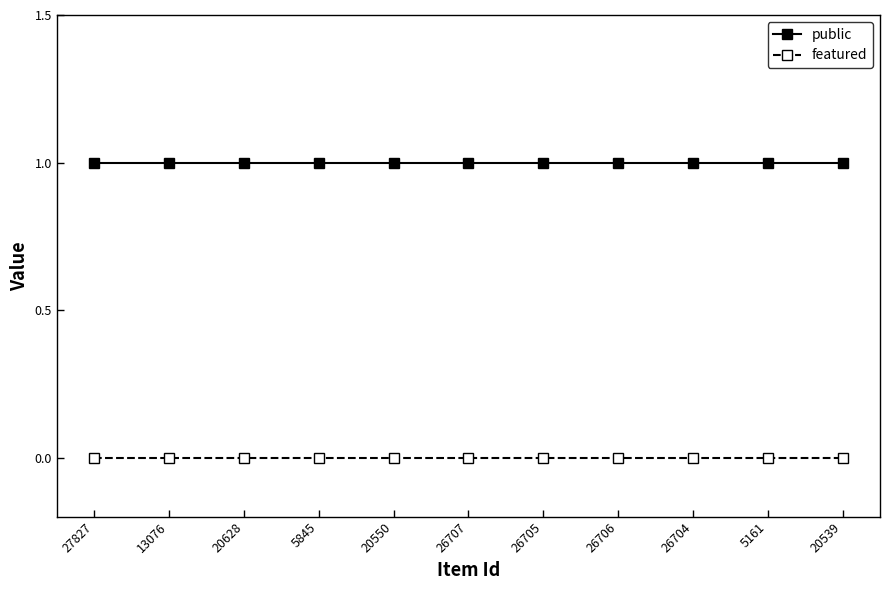

At how many categories does at least one series exceed 0?

11